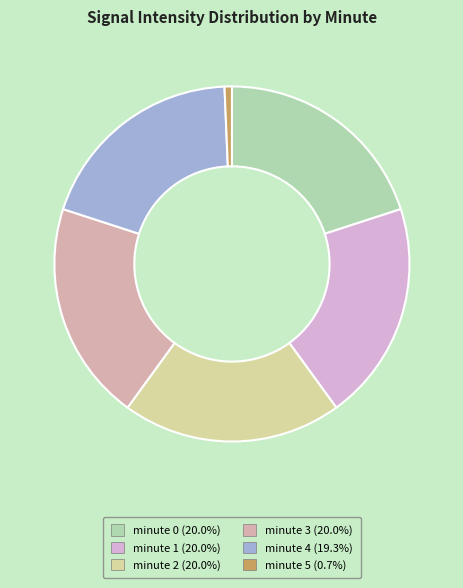

Which category has the smallest portion of the pie?

minute 5